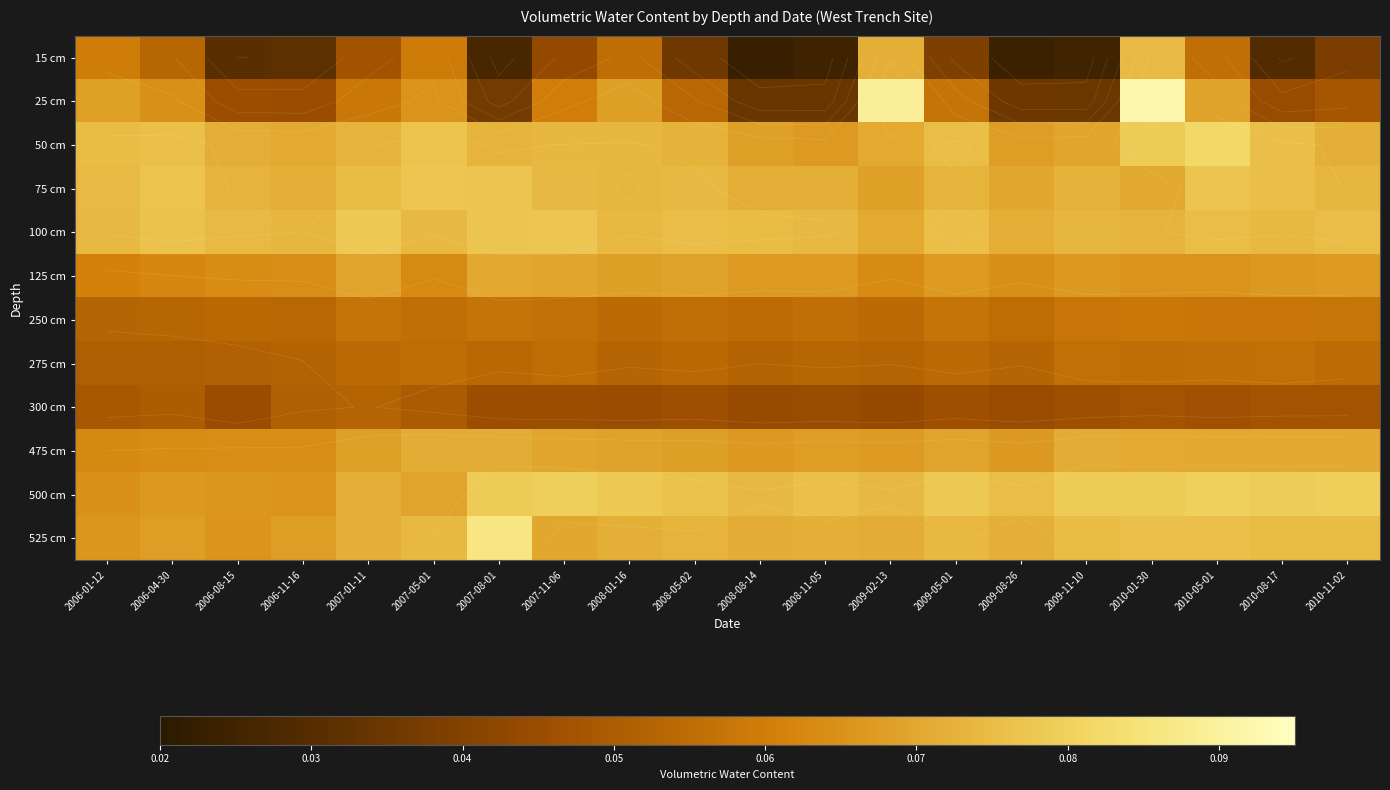

What is the maximum value shown in the chart?

0.1